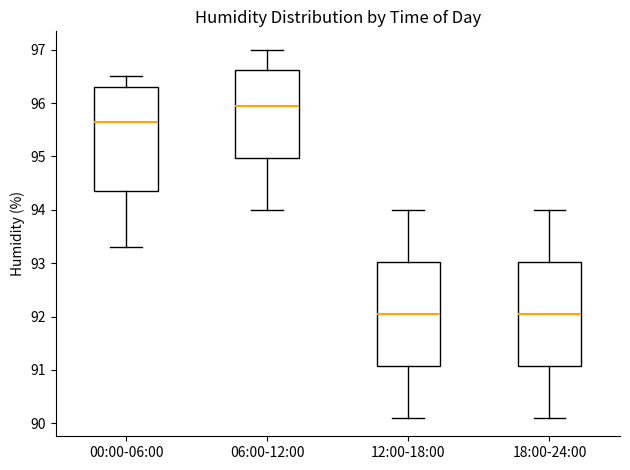

Reading left to right, read every box against the y-axis: the position of its median line, the range the box covers, and the ends of its whiskers. The values are not printed on the chart, so give them approximately, as read against the axis.

00:00-06:00: median 95.7, box 94.4 to 96.3, whiskers 93.3 to 96.5
06:00-12:00: median 96.0, box 95.0 to 96.6, whiskers 94.0 to 97.0
12:00-18:00: median 92.1, box 91.1 to 93.0, whiskers 90.1 to 94.0
18:00-24:00: median 92.1, box 91.1 to 93.0, whiskers 90.1 to 94.0